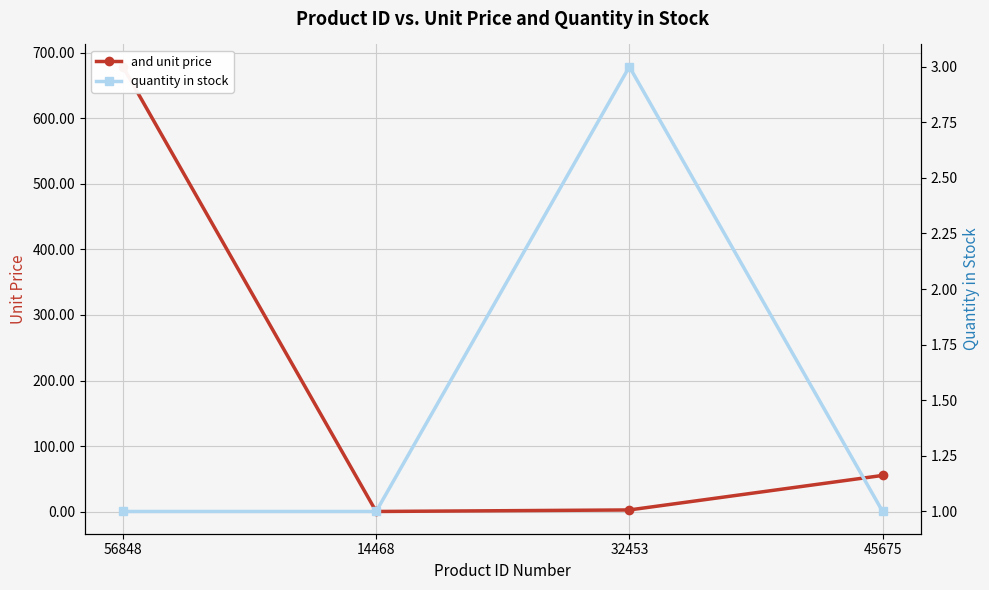

At which category does the chart reach its minimum across all series?

14468